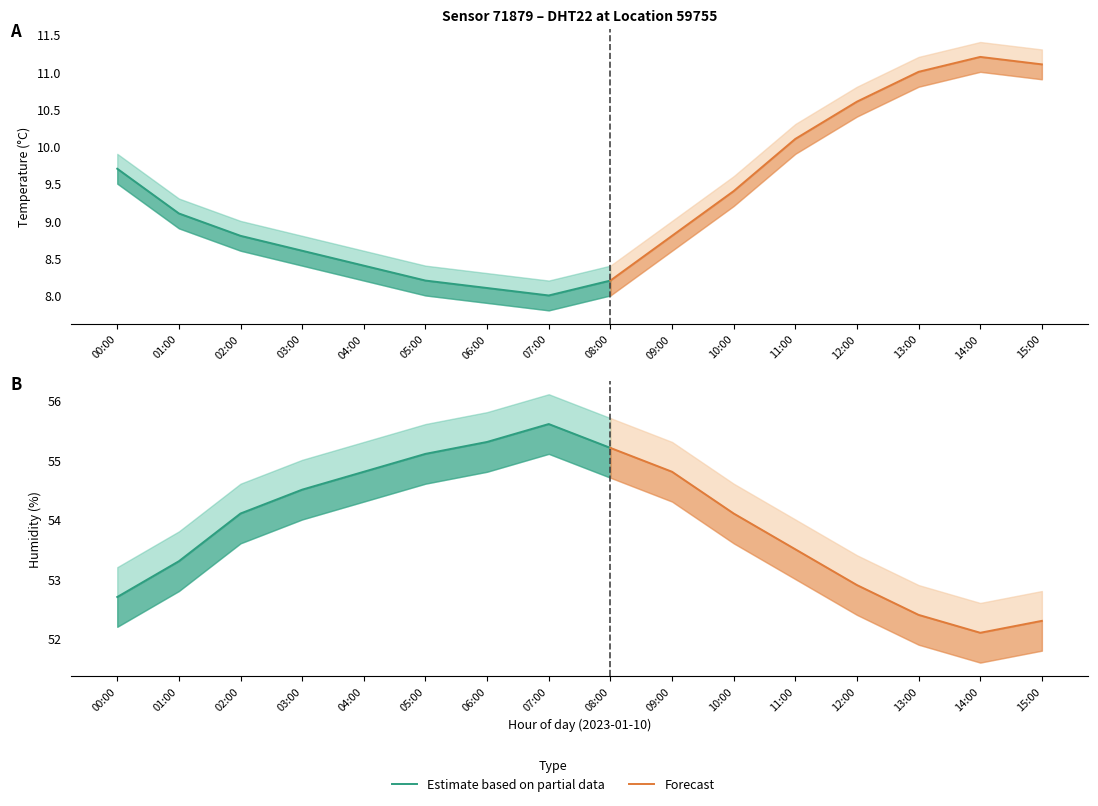

True or false: temperature and hum_upper intersect in this chart.

False